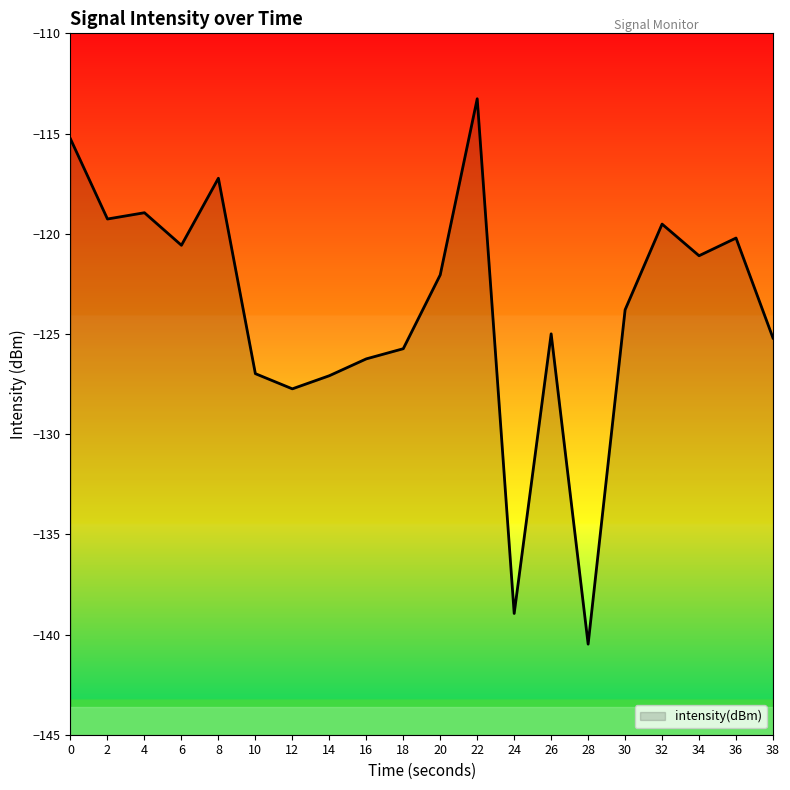

What is the maximum value shown in the chart?

-113.3